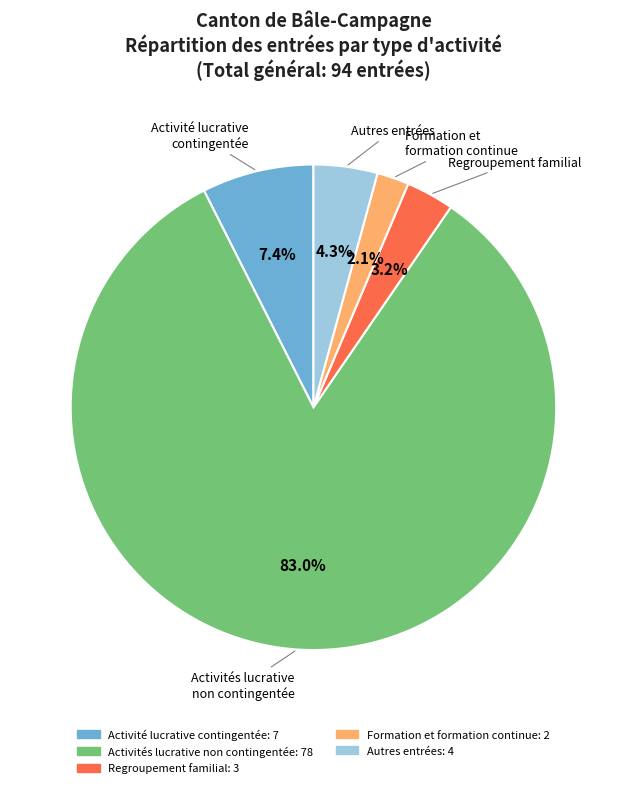

Is there a majority slice in this chart?

Yes